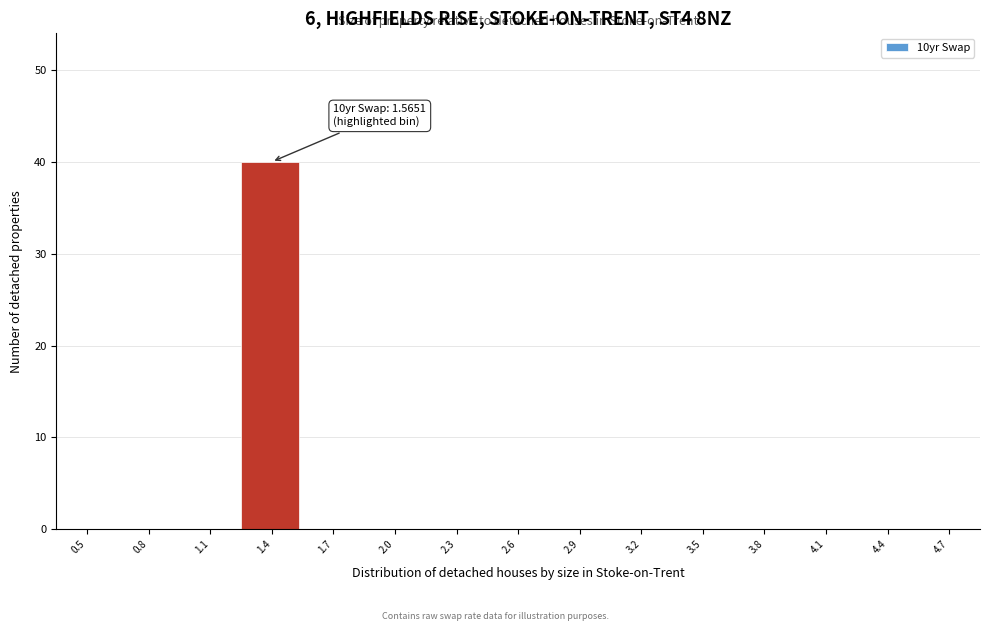

Reading left to right, extract all data points from this chart.

0.5=0	0.8=0	1.1=0	1.4=40	1.7=0	2.0=0	2.3=0	2.6=0	2.9=0	3.2=0	3.5=0	3.8=0	4.1=0	4.4=0	4.7=0